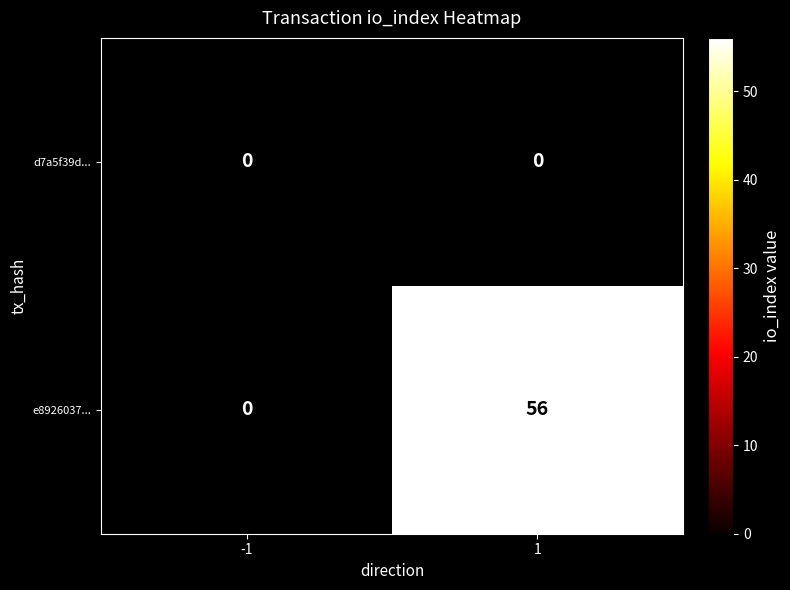

The value of e8926037... at 1 is 30. True or false?

False